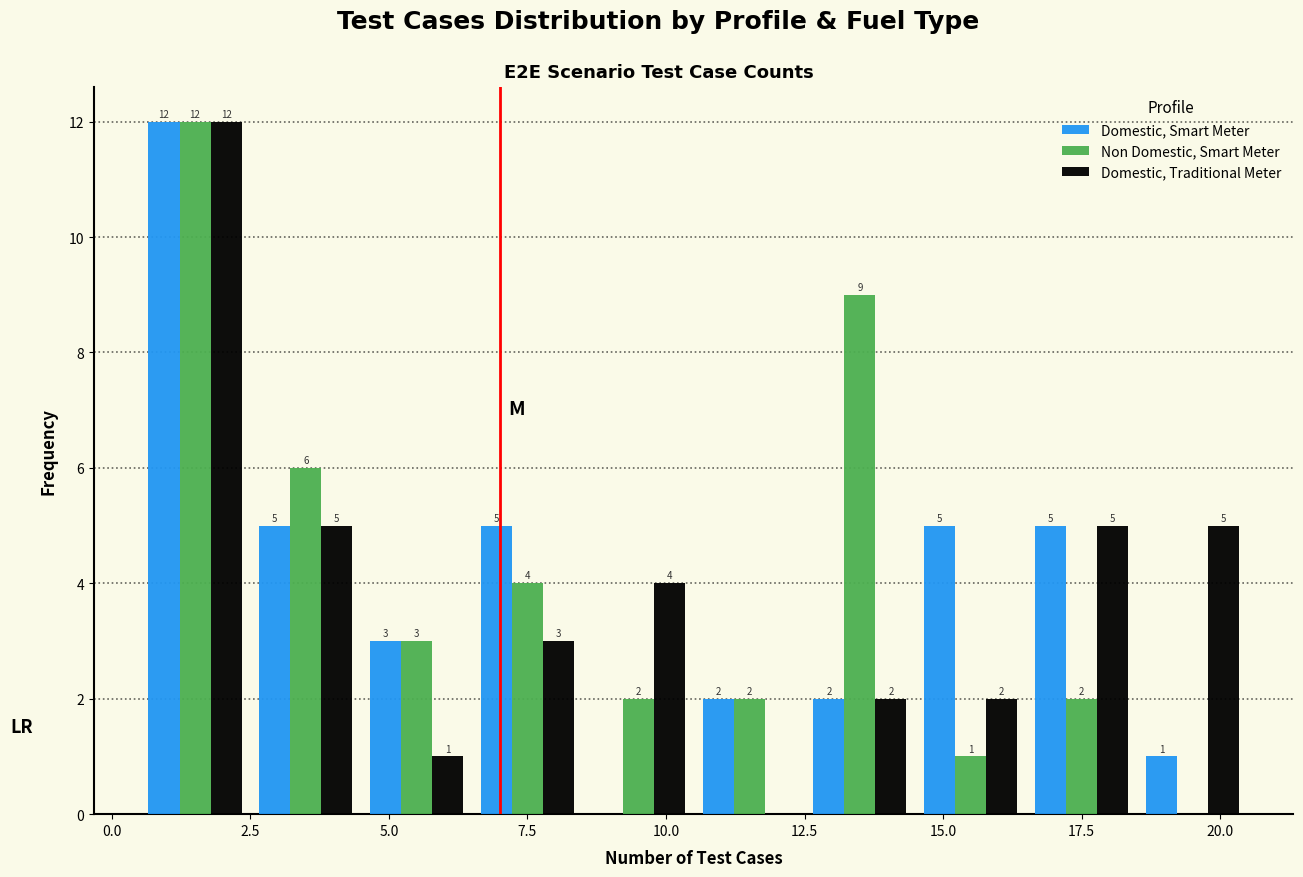

In the Domestic, Smart Meter series, which range on the x-axis has the tallest bar?

0.5 to 2.5